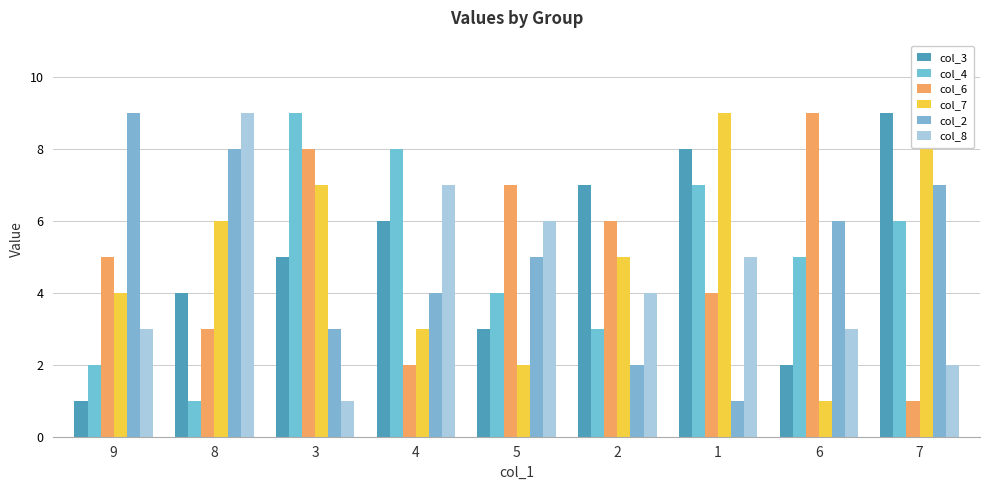

What is the label of the 5th bar from the right?

5